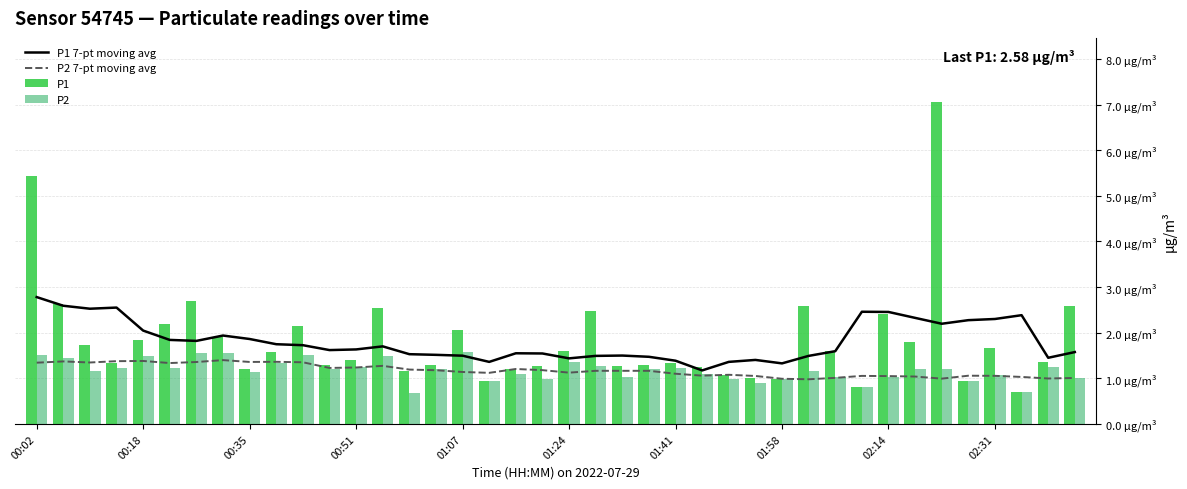

At which label does P1 first exceed 1?

00:02